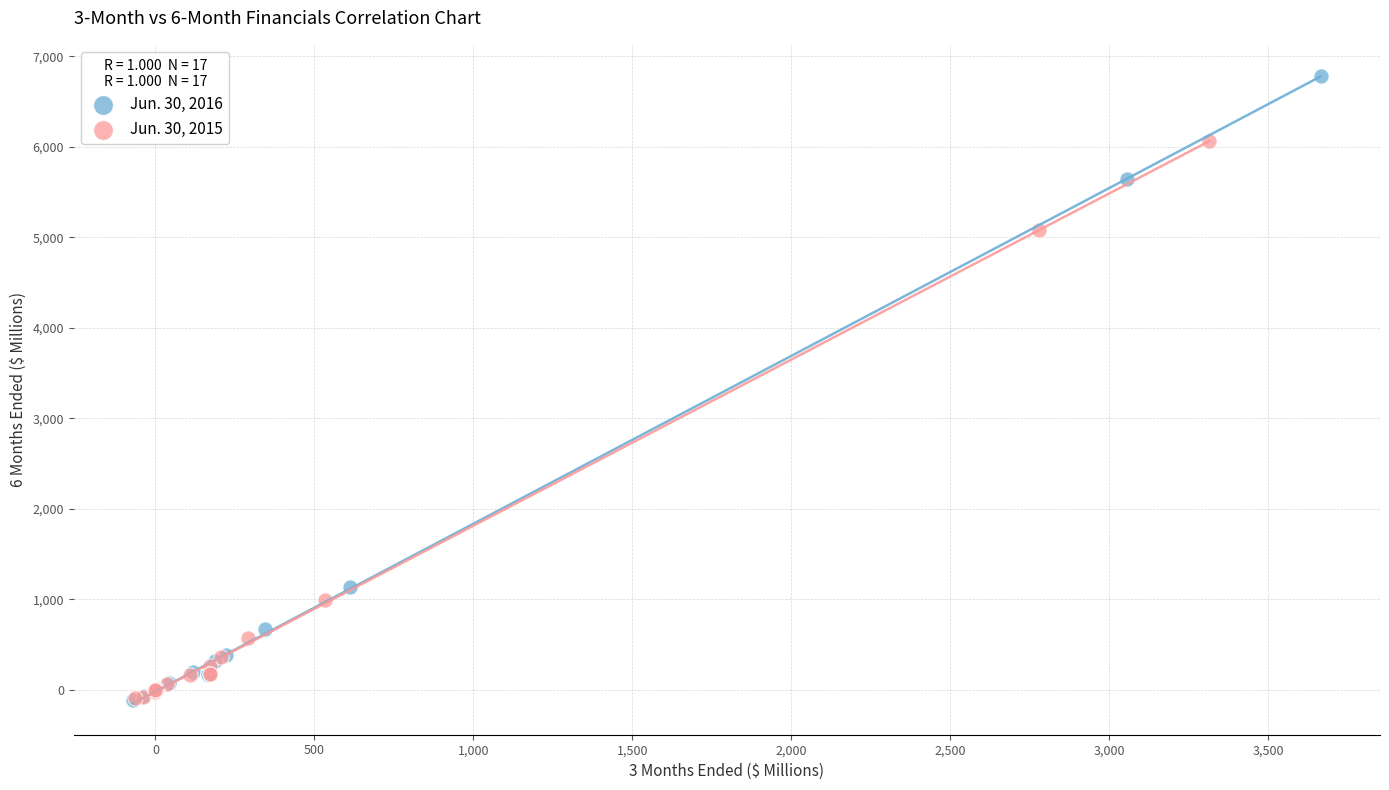

What are all the series names shown in the legend?

Jun. 30, 2016, Jun. 30, 2015